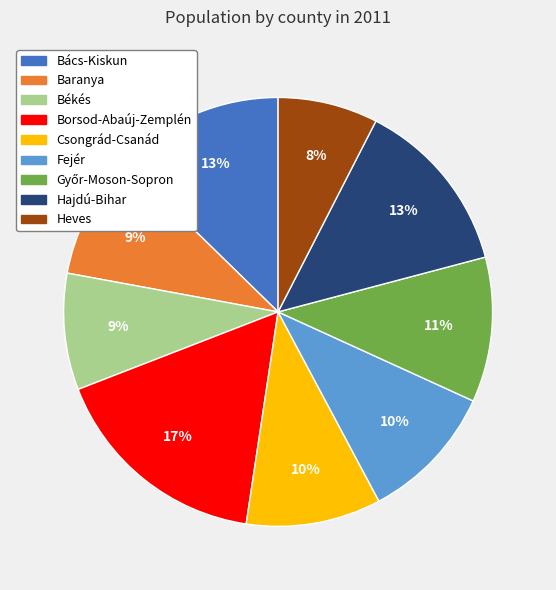

The Borsod-Abaúj-Zemplén slice represents 17% of the pie. True or false?

True